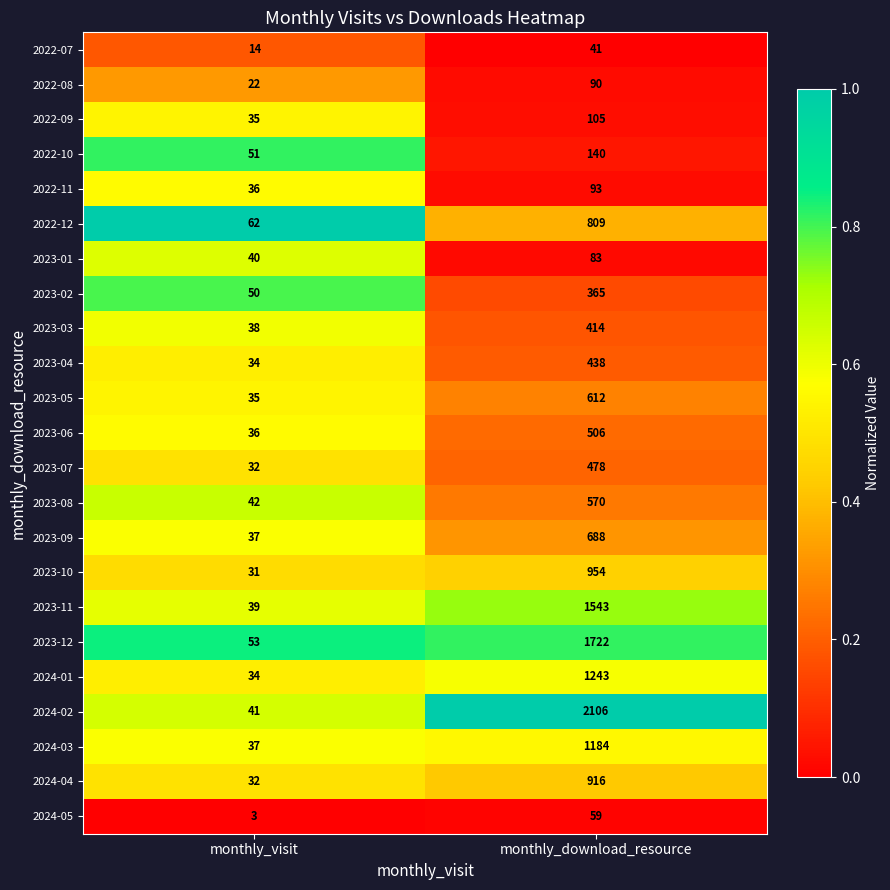

Read the 2023-04 value at monthly_download_resource, to the nearest 10.

440